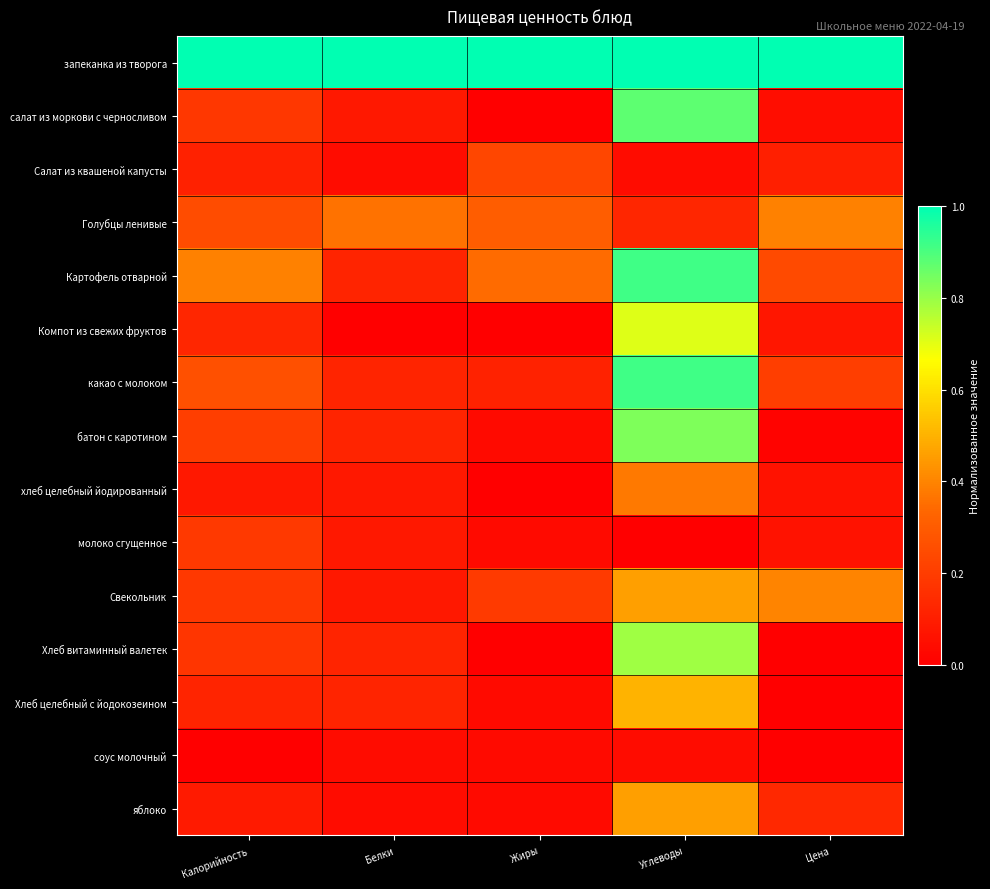

Which category has the highest value across all series?

Калорийность